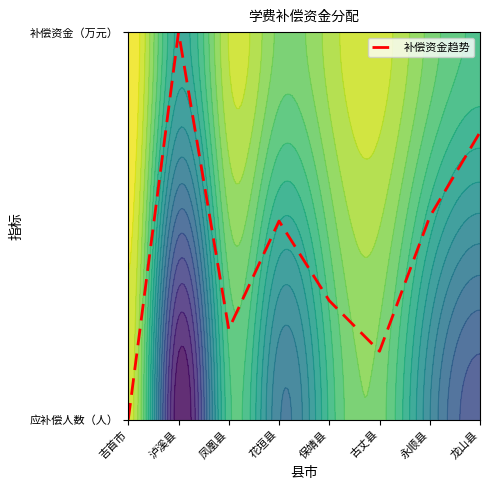

What is the difference between the values at 龙山县 and 凤凰县?

0.5